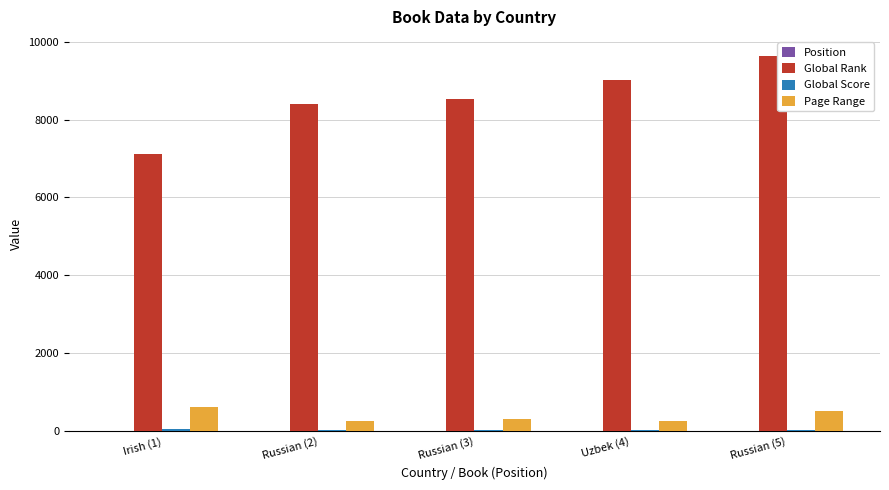

Which series changed the most between Irish (1) and Russian (3)?

Global Rank